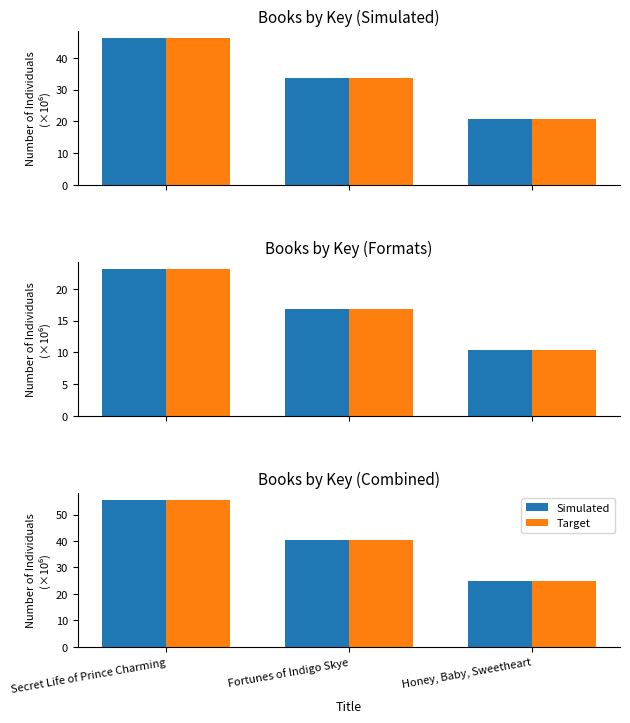

Which category has the highest value across all series?

Secret Life of Prince Charming